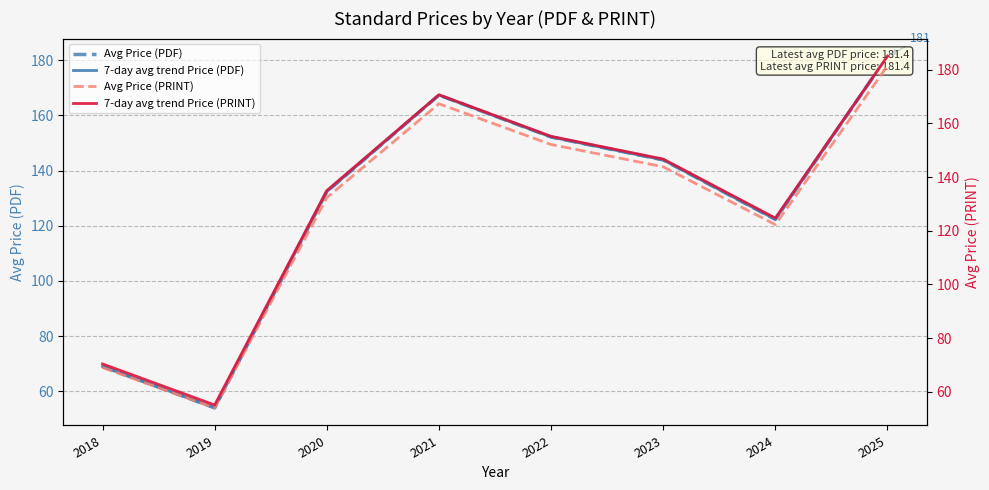

List the labels in order of Avg Price (PDF) value, smallest first.

2019, 2018, 2024, 2020, 2023, 2022, 2021, 2025